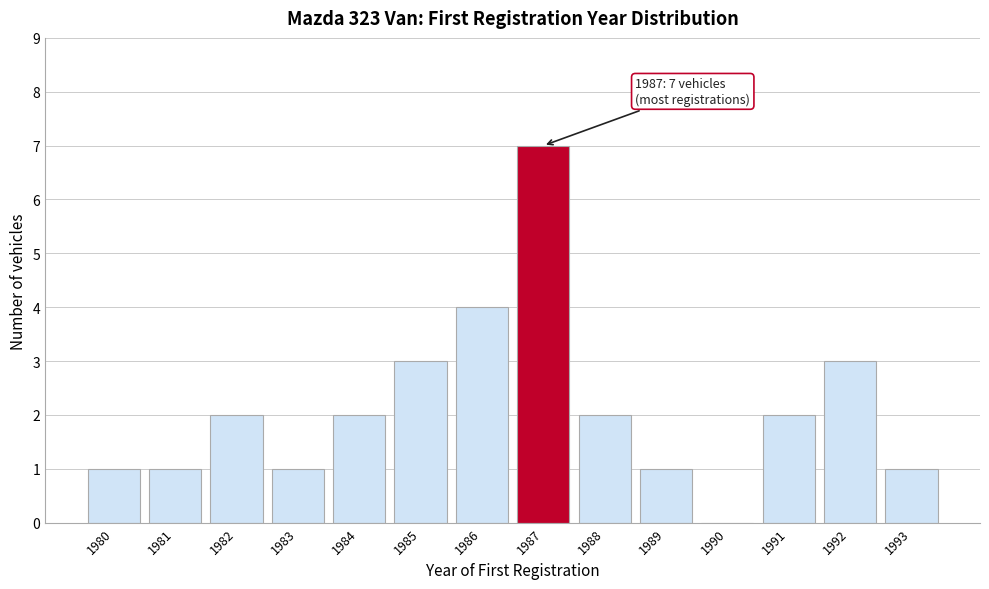

Reading left to right, extract all data points from this chart.

1980=1	1981=1	1982=2	1983=1	1984=2	1985=3	1986=4	1987=7	1988=2	1989=1	1990=0	1991=2	1992=3	1993=1